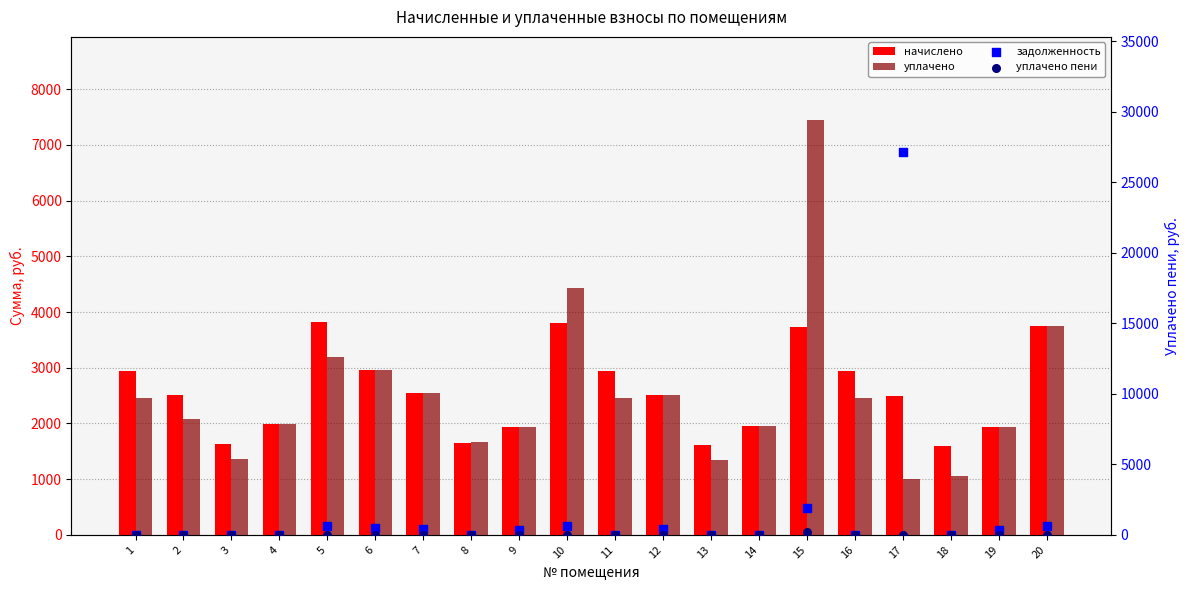

At how many categories does at least one series exceed 8397?

1